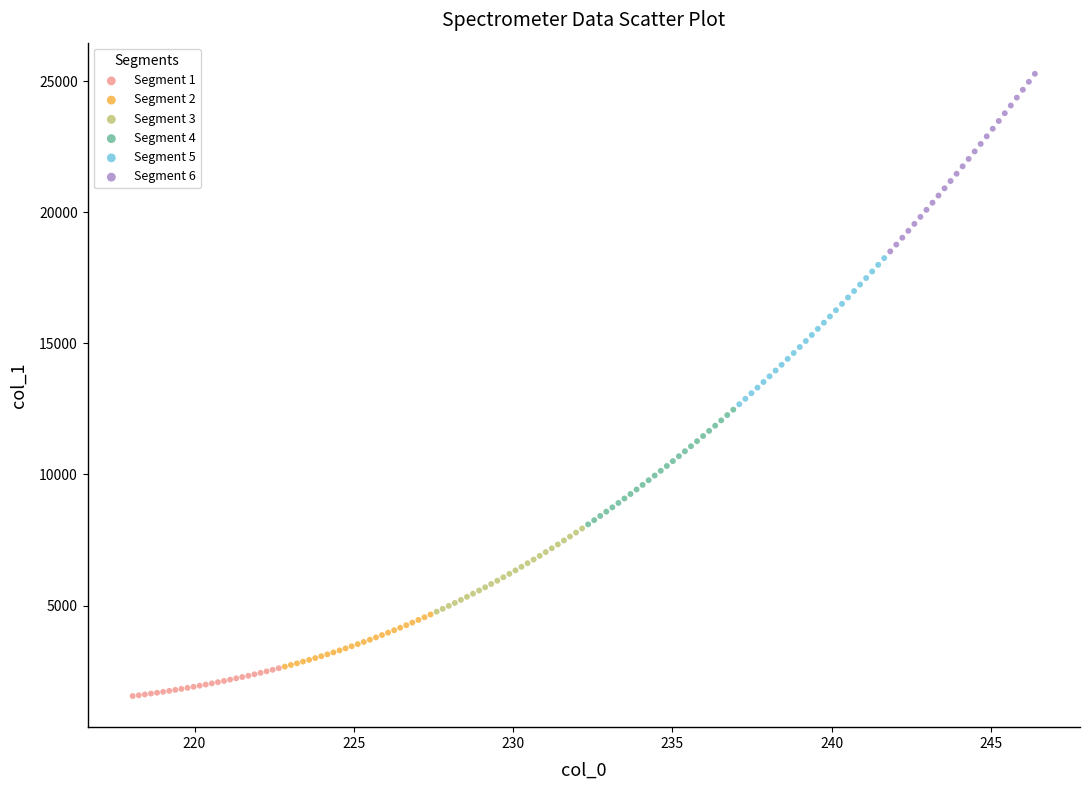

Which series has the largest Y range (max minus min)?

Segment 6